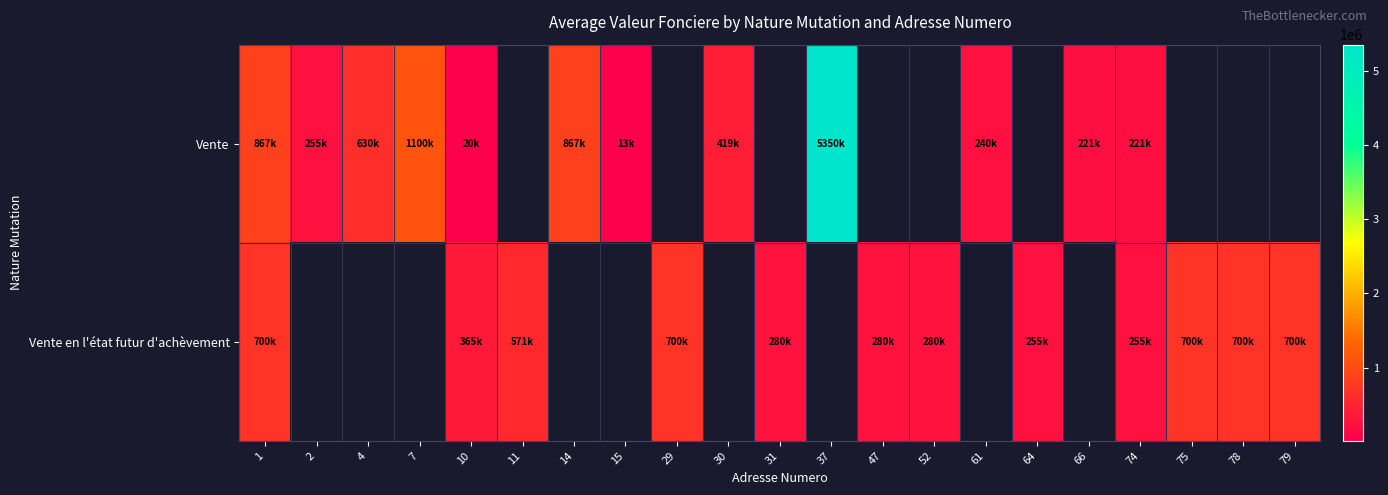

What is the difference between the highest and lowest values at 10?

345000.0